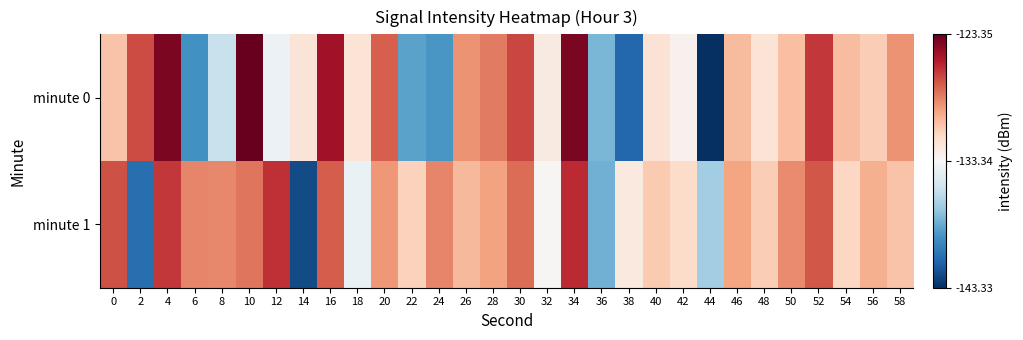

Reading right to left, extract all data points from this chart.

minute 0: 58=-128.8	56=-130.9	54=-130.2	52=-126.3	50=-130.3	48=-131.9	46=-130.2	44=-143.3	42=-132.9	40=-131.9	38=-141.2	36=-137.9	34=-124.0	32=-132.5	30=-126.6	28=-128.2	26=-128.9	24=-139.1	22=-138.7	20=-127.3	18=-132.0	16=-124.9	14=-132.1	12=-133.9	10=-123.4	8=-135.6	6=-139.4	4=-123.9	2=-126.8	0=-130.5
minute 1: 58=-130.5	56=-129.8	54=-131.3	52=-127.1	50=-128.6	48=-130.9	46=-129.4	44=-136.8	42=-131.5	40=-130.7	38=-132.4	36=-138.1	34=-125.9	32=-133.2	30=-127.8	28=-129.3	26=-130.1	24=-128.5	22=-131.0	20=-129.0	18=-134.0	16=-127.3	14=-142.2	12=-126.0	10=-128.0	8=-128.5	6=-128.4	4=-126.3	2=-140.9	0=-127.0